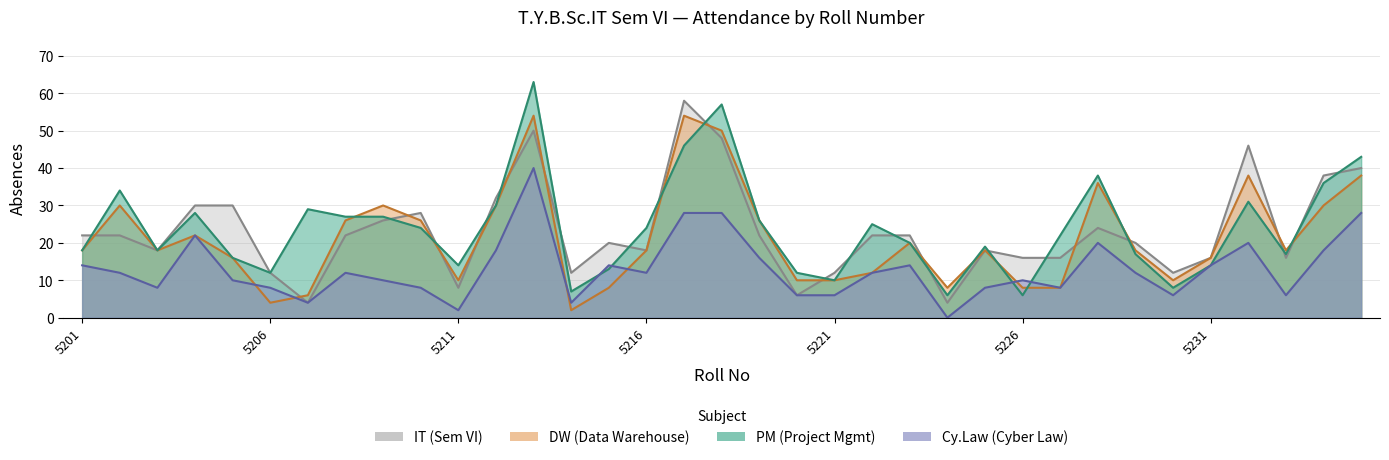

What is the value of the PM point at the 28th from the left?

38